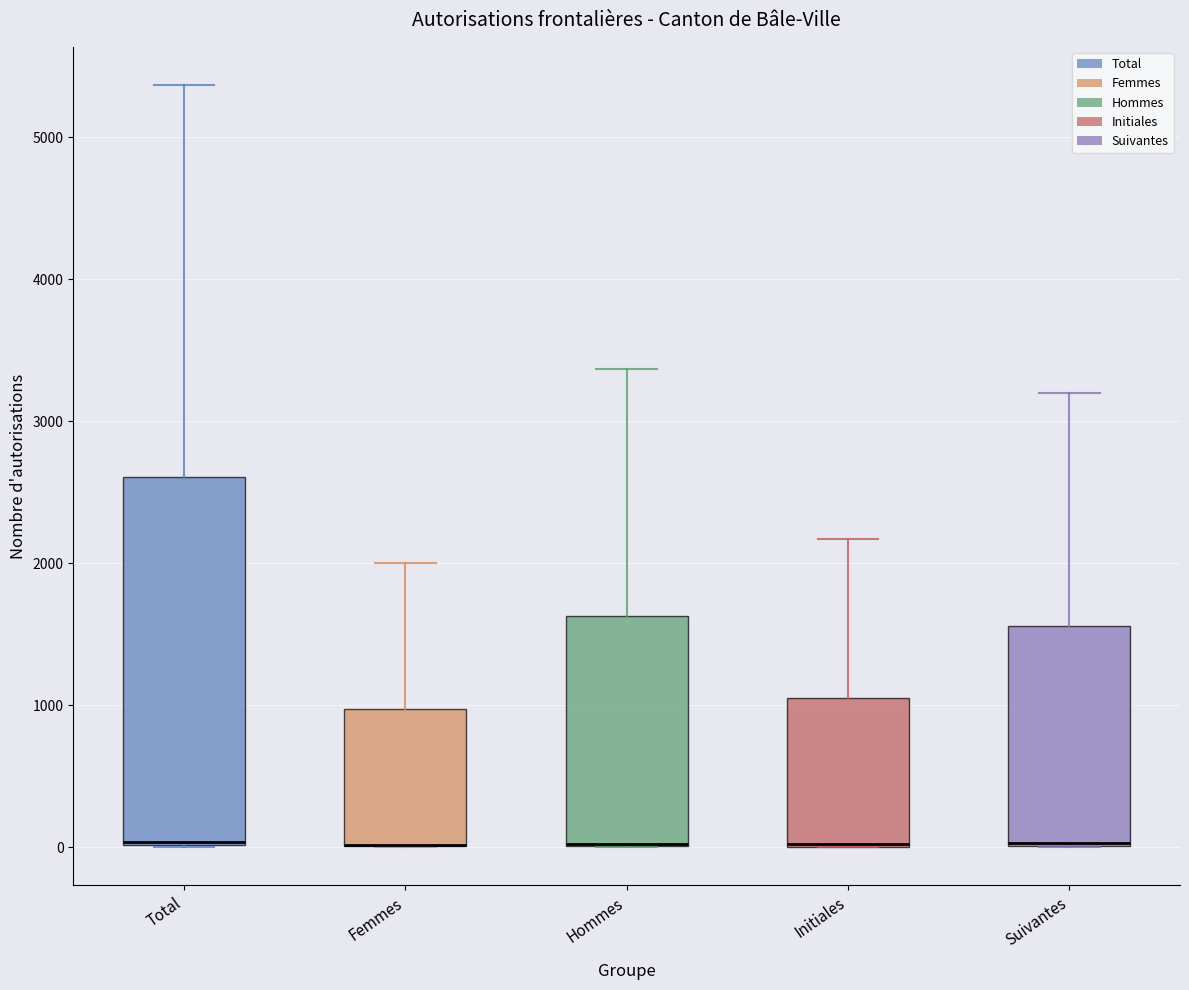

Reading left to right, read every box against the y-axis: the position of its median line, the range the box covers, and the ends of its whiskers. The values are not printed on the chart, so give them approximately, as read against the axis.

Total: median 0 (drawn on the box's lower edge), box 0 to 2600, whiskers 0 to 5400
Femmes: median 0 (drawn on the box's lower edge), box 0 to 1000, whiskers 0 to 2000
Hommes: median 0 (drawn on the box's lower edge), box 0 to 1600, whiskers 0 to 3400
Initiales: median 0 (drawn on the box's lower edge), box 0 to 1100, whiskers 0 to 2200
Suivantes: median 0 (drawn on the box's lower edge), box 0 to 1600, whiskers 0 to 3200